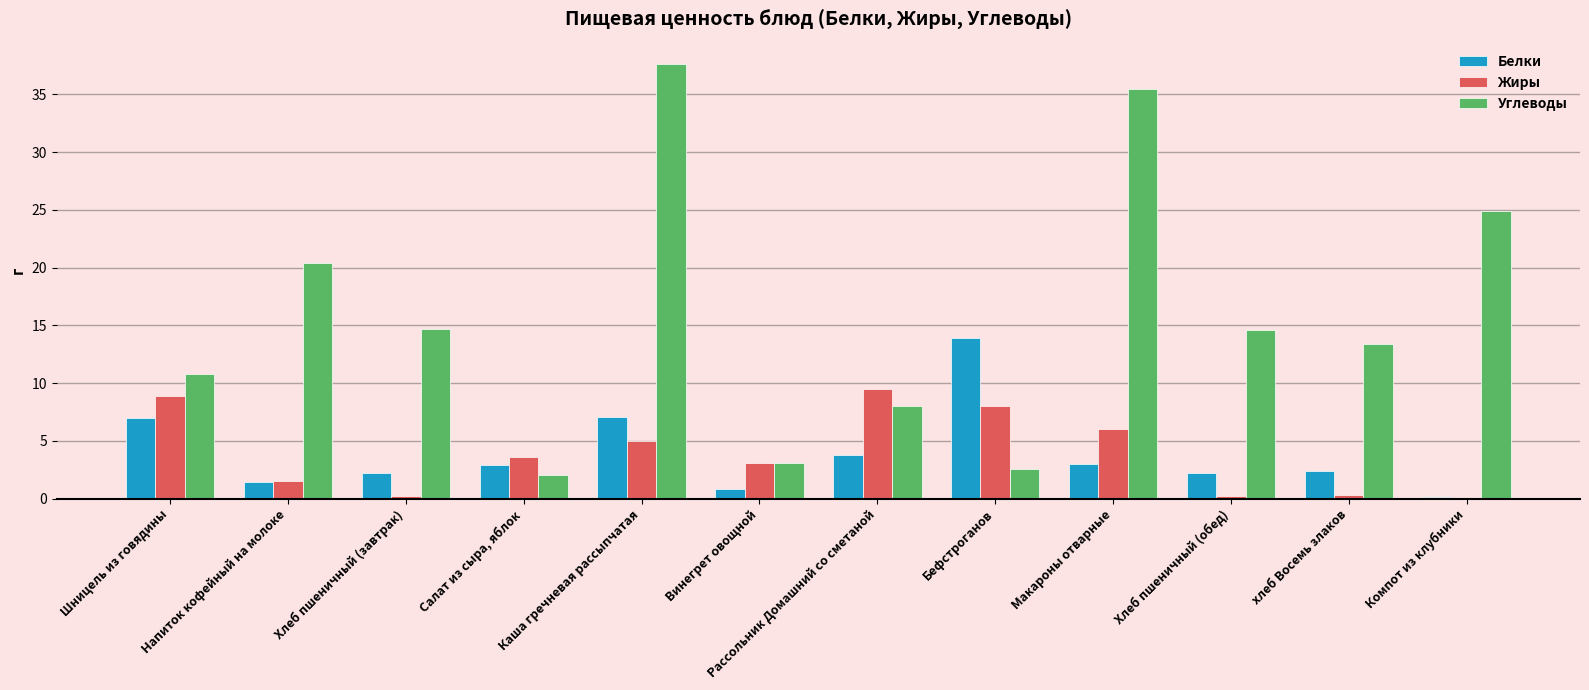

Are the bars grouped side by side (vs. stacked)?

Yes